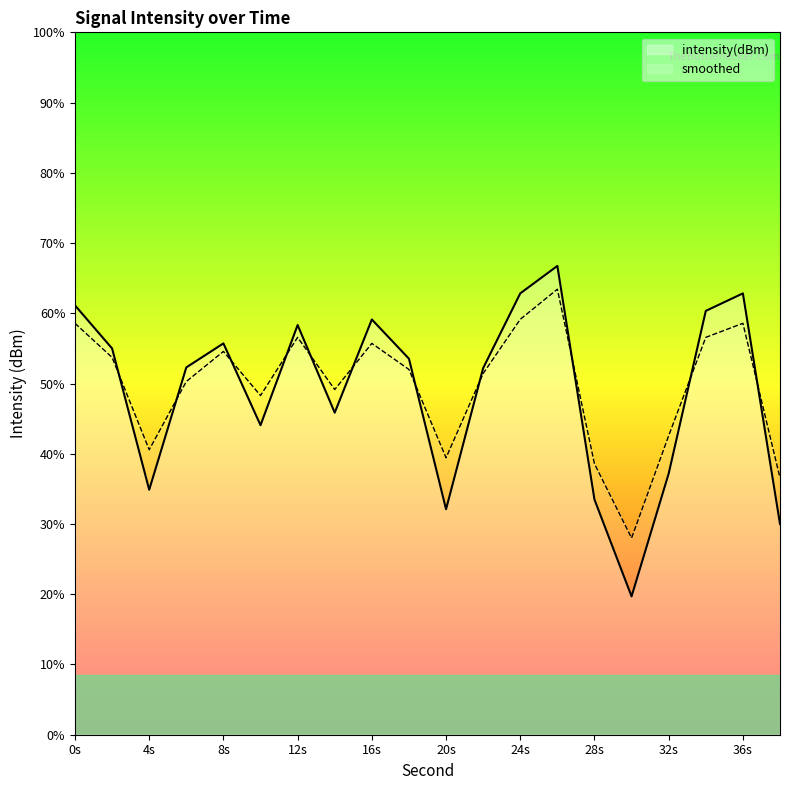

List the series in order of their overall mean, lowest first.

intensity(dBm), smoothed